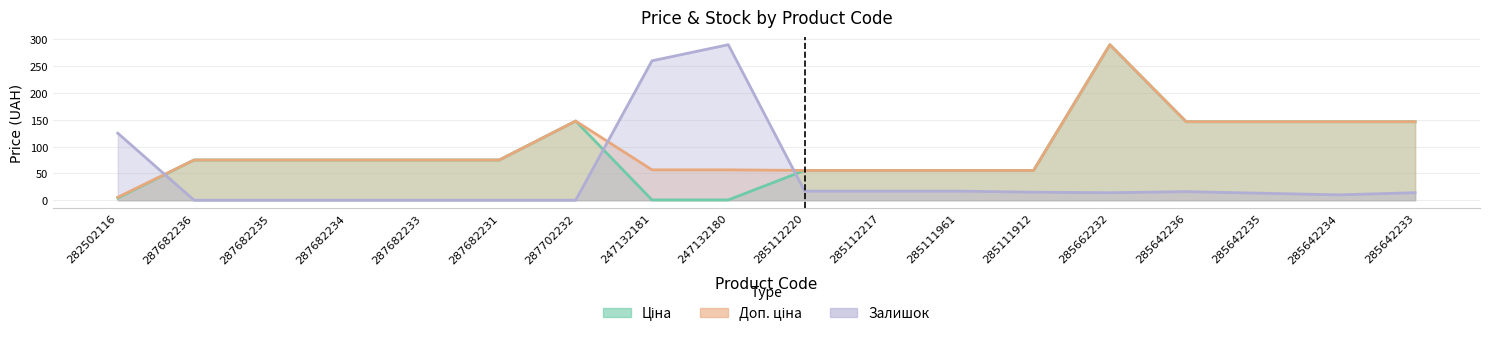

Does the chart have visible grid lines?

Yes